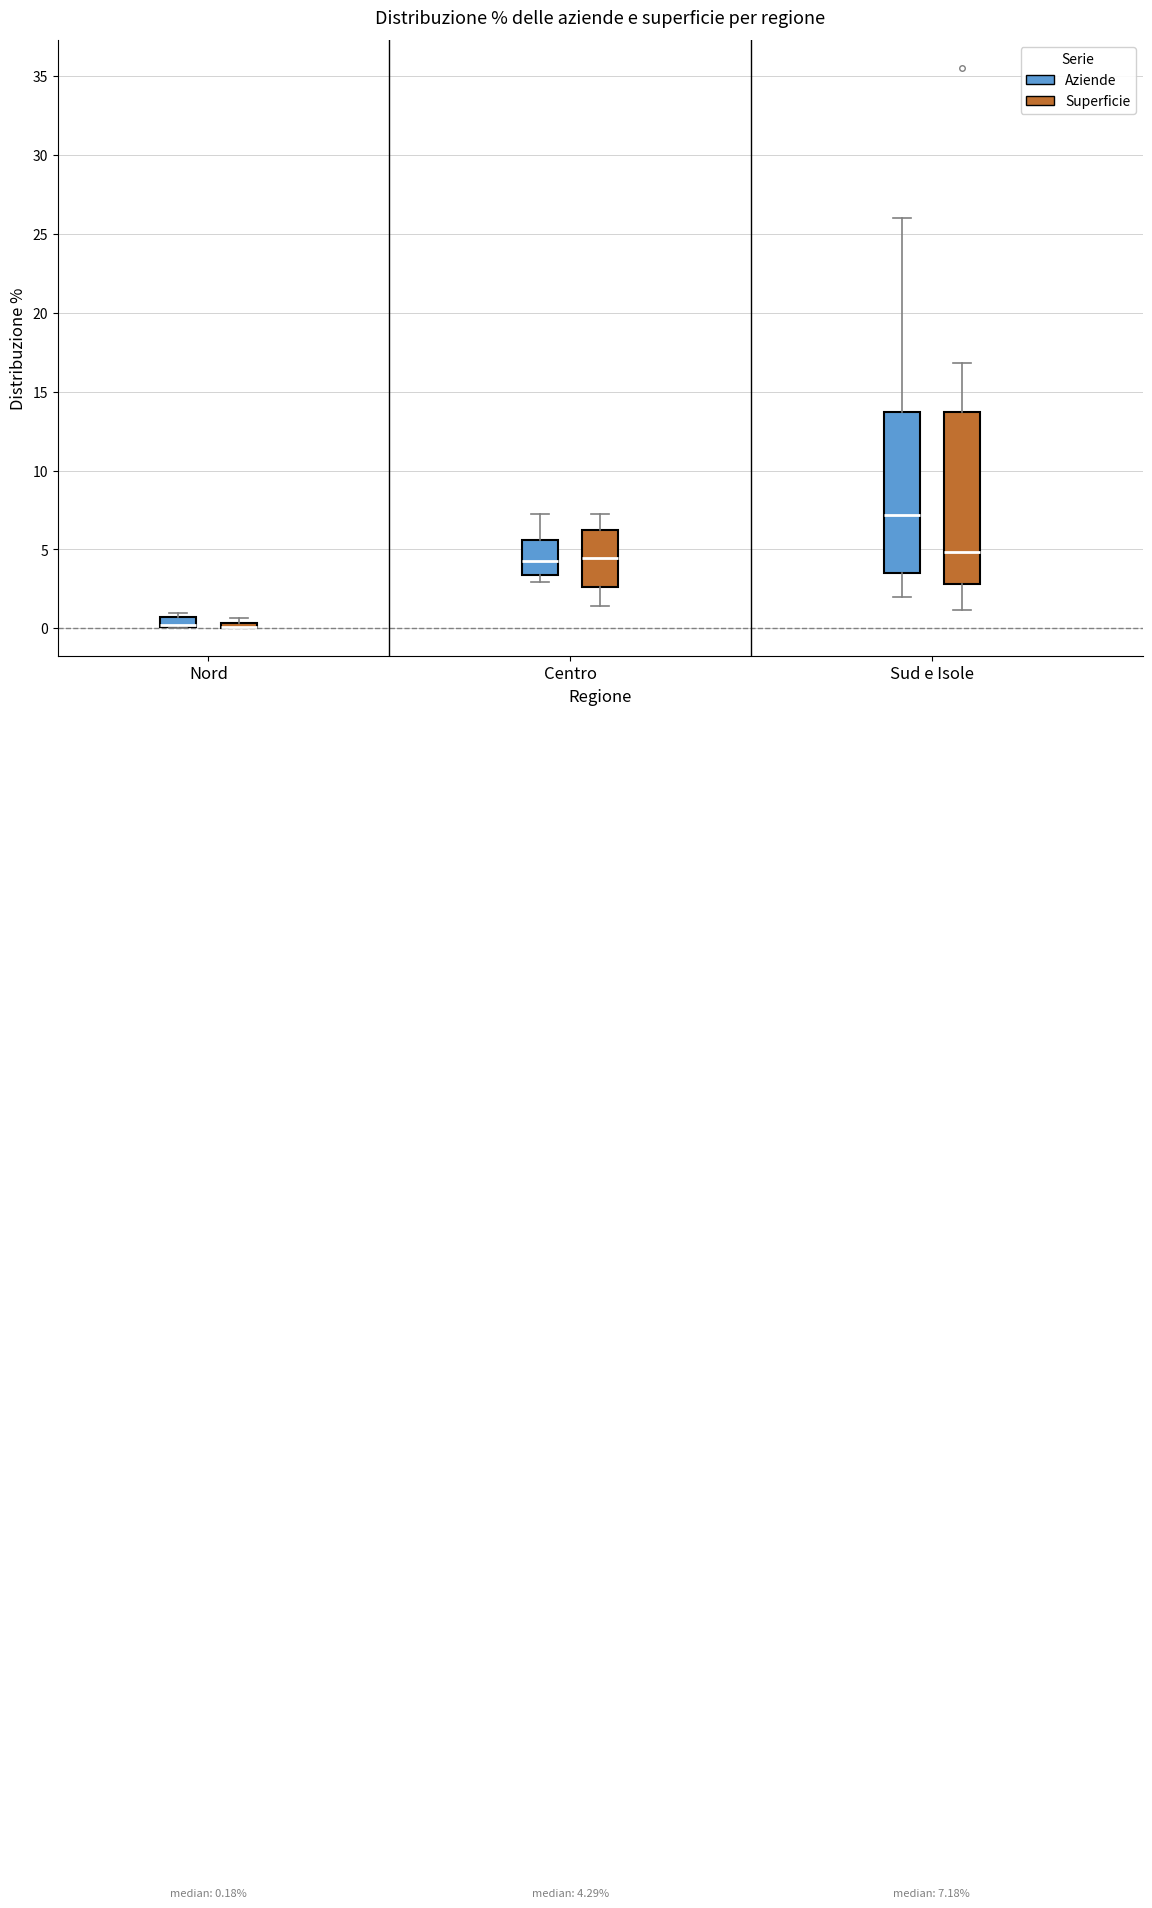

Which box is the tallest, from its lower edge to its upper edge?

Sud e Isole (Superficie)